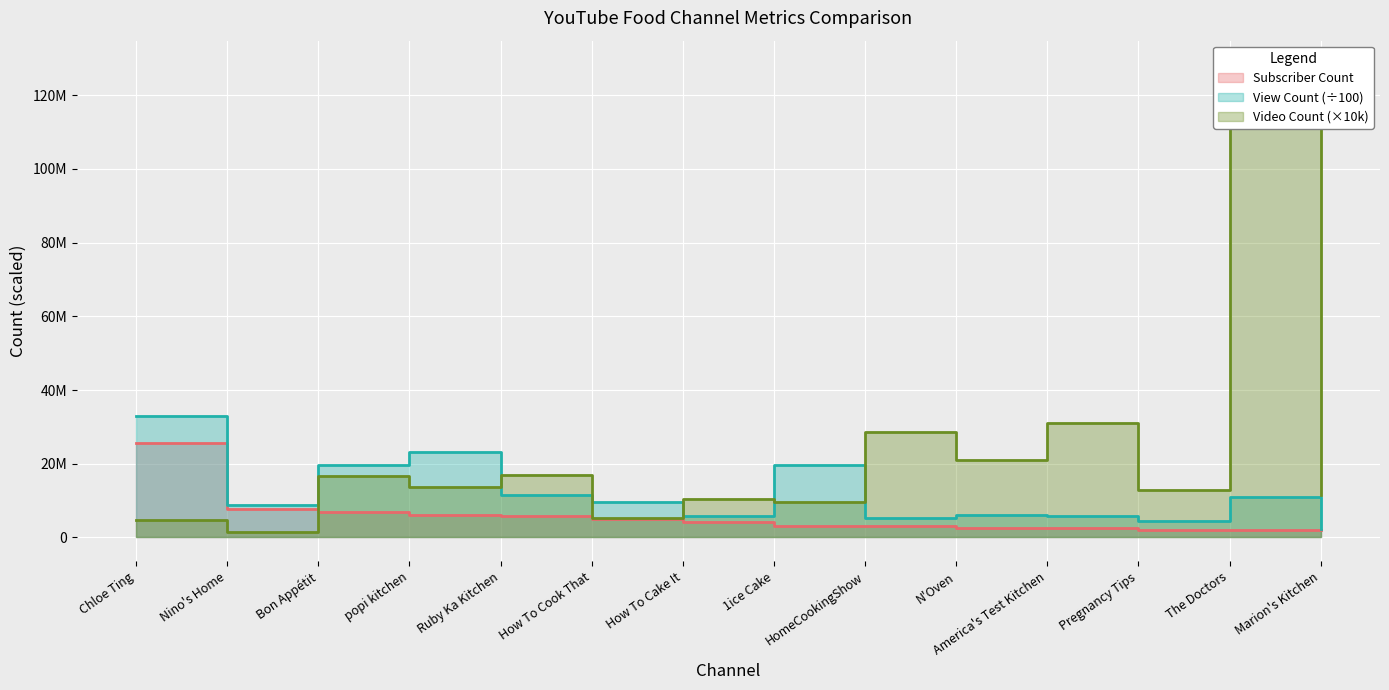

Reading left to right, extract all data points from this chart.

25600000	7730000	6840000	6190000	5780000	4950000	4230000	3050000	3000000	2650000	2490000	2000000	1960000	1950000